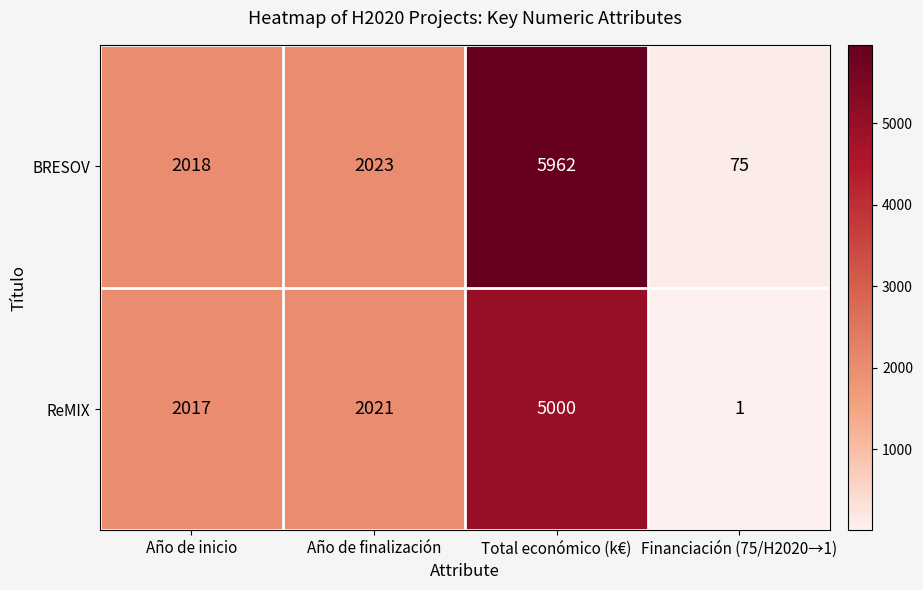

Which label corresponds to the largest value in the chart?

Total económico (k€)